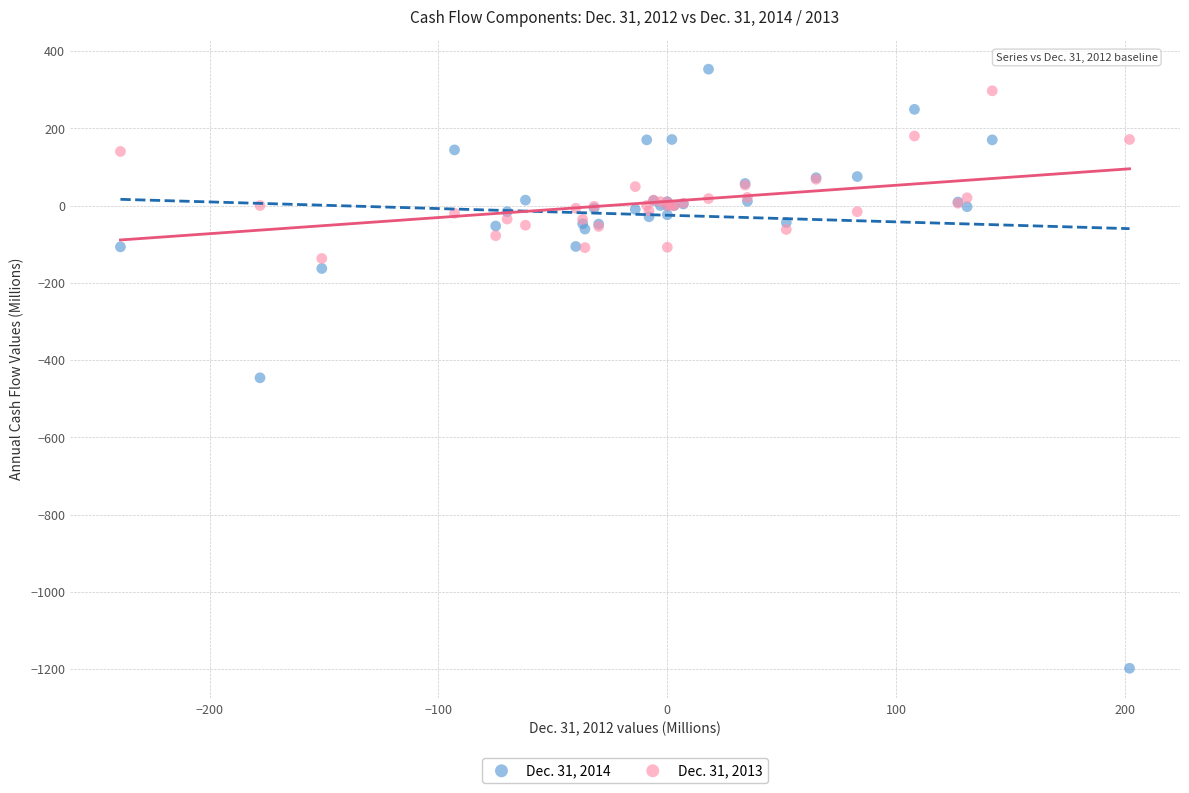

Across all series, what Y value is closest to -422?

-446